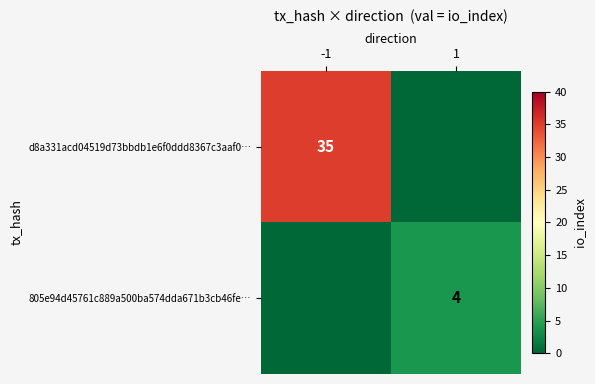

The 805e94d45761c889a500ba574dda671b3cb46fe… series shows 4 at 1. True or false?

True